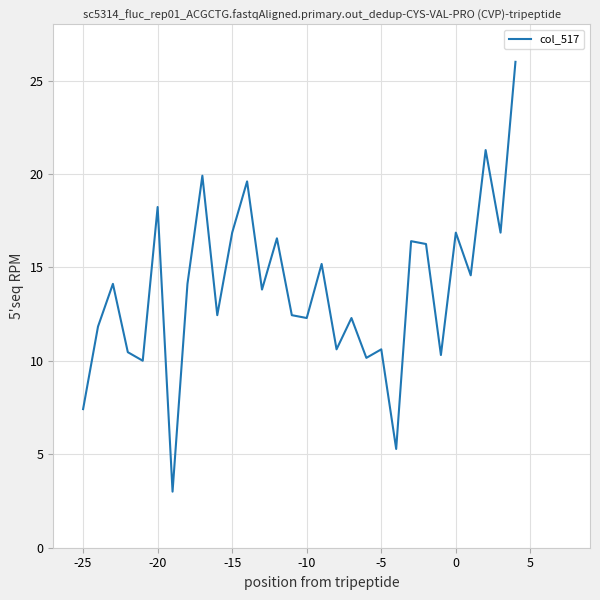

Reading left to right, list all the values displayed in this chart.

7.4	11.8	14.1	10.5	10.0	18.2	3.0	14.1	19.9	12.4	16.9	19.6	13.8	16.6	12.4	12.3	15.2	10.6	12.3	10.2	10.6	5.3	16.4	16.3	10.3	16.9	14.6	21.3	16.9	26.0